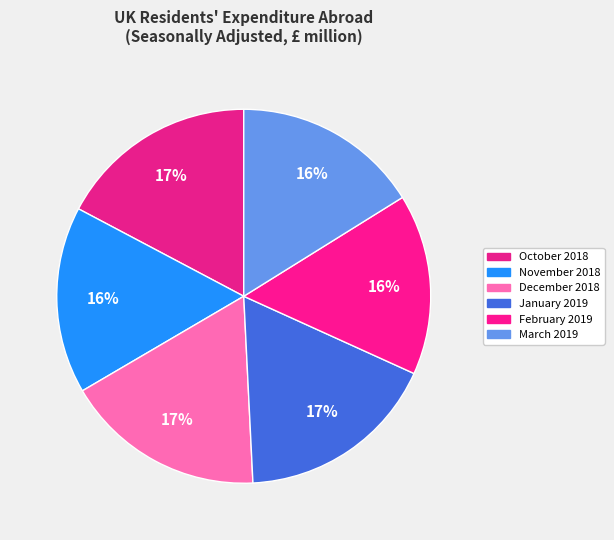

To the nearest percent, what percentage of the pie is October 2018?

17%